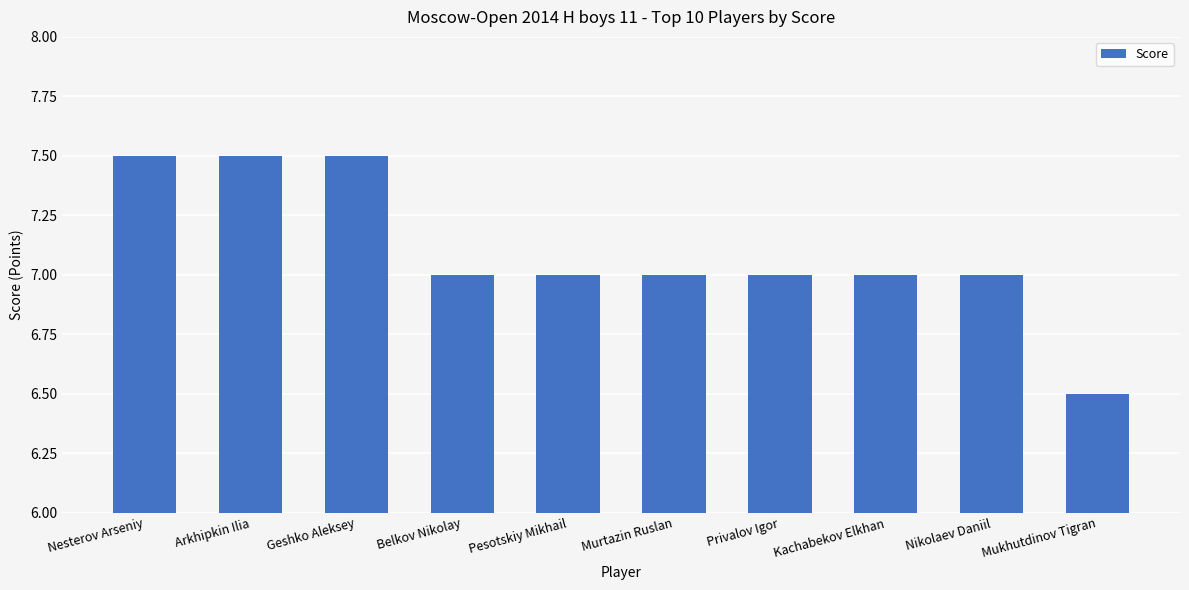

At which category does the chart reach its minimum across all series?

Mukhutdinov Tigran